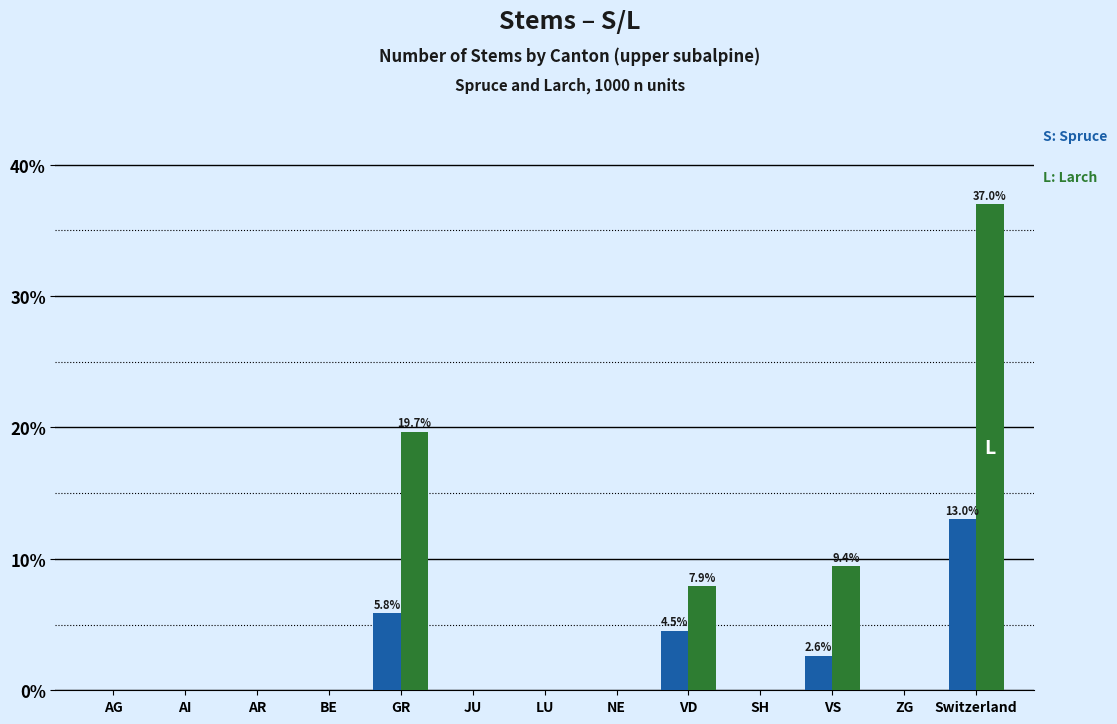

Reading right to left, list all the values displayed in this chart.

Spruce: Switzerland=13.0	ZG=0.0	VS=2.6	SH=0.0	VD=4.5	NE=0.0	LU=0.0	JU=0.0	GR=5.8	BE=0.0	AR=0.0	AI=0.0	AG=0.0
Larch: Switzerland=37.0	ZG=0.0	VS=9.4	SH=0.0	VD=7.9	NE=0.0	LU=0.0	JU=0.0	GR=19.7	BE=0.0	AR=0.0	AI=0.0	AG=0.0